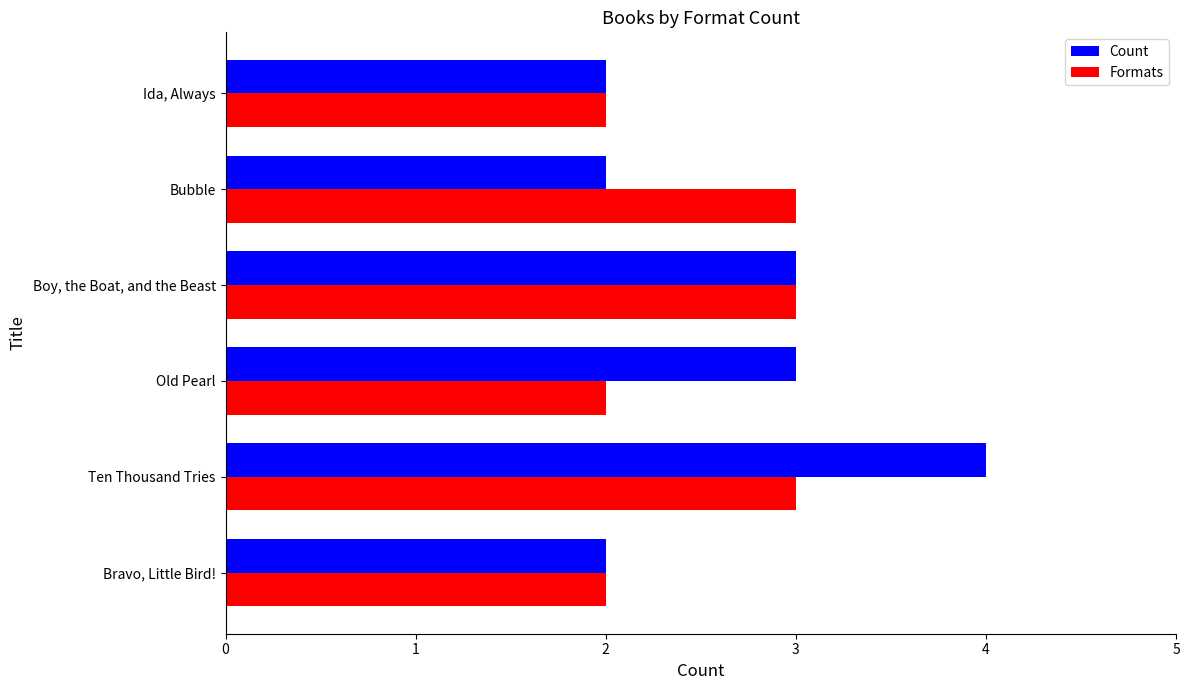

Which series has the largest range (max minus min)?

Count